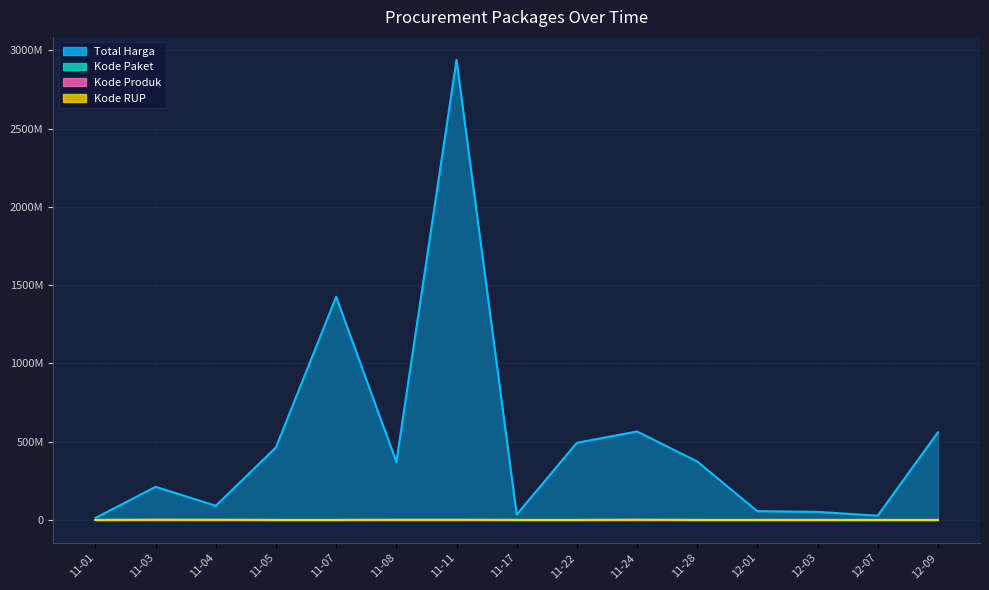

Read the Kode RUP value at 12-03.

305274.2